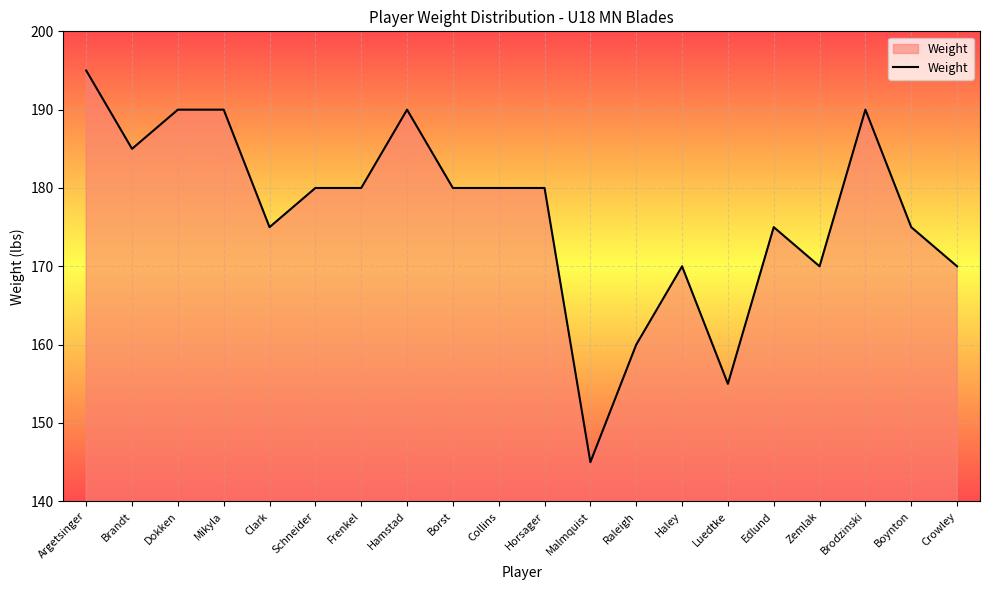

Reading left to right, list all the values displayed in this chart.

Argetsinger=195	Brandt=185	Dokken=190	Mikyla=190	Clark=175	Schneider=180	Frenkel=180	Hamstad=190	Borst=180	Collins=180	Horsager=180	Malmquist=145	Raleigh=160	Haley=170	Luedtke=155	Edlund=175	Zemlak=170	Brodzinski=190	Boynton=175	Crowley=170